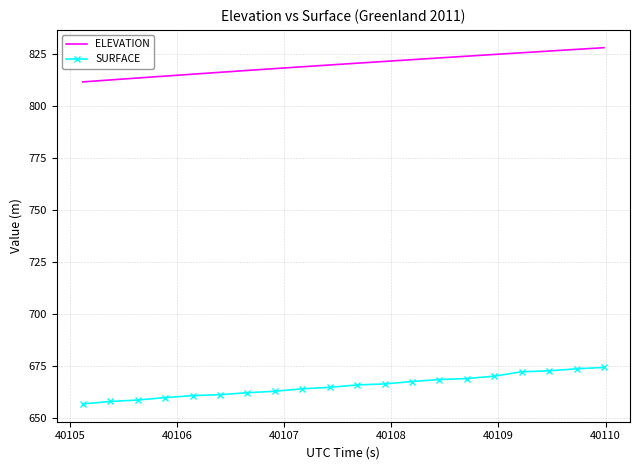

What are all the series names shown in the legend?

ELEVATION, SURFACE